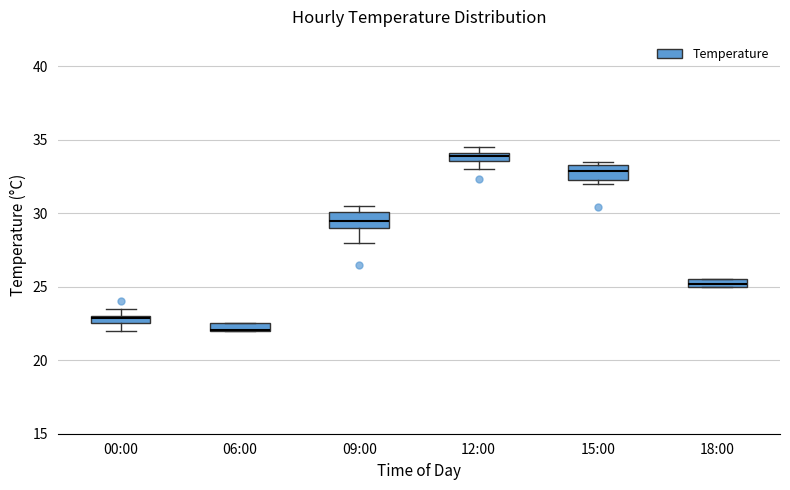

Where is the upper edge of the box for 12:00 on the y-axis? The values are not printed on the chart, so give them approximately, as read against the axis.

34.0